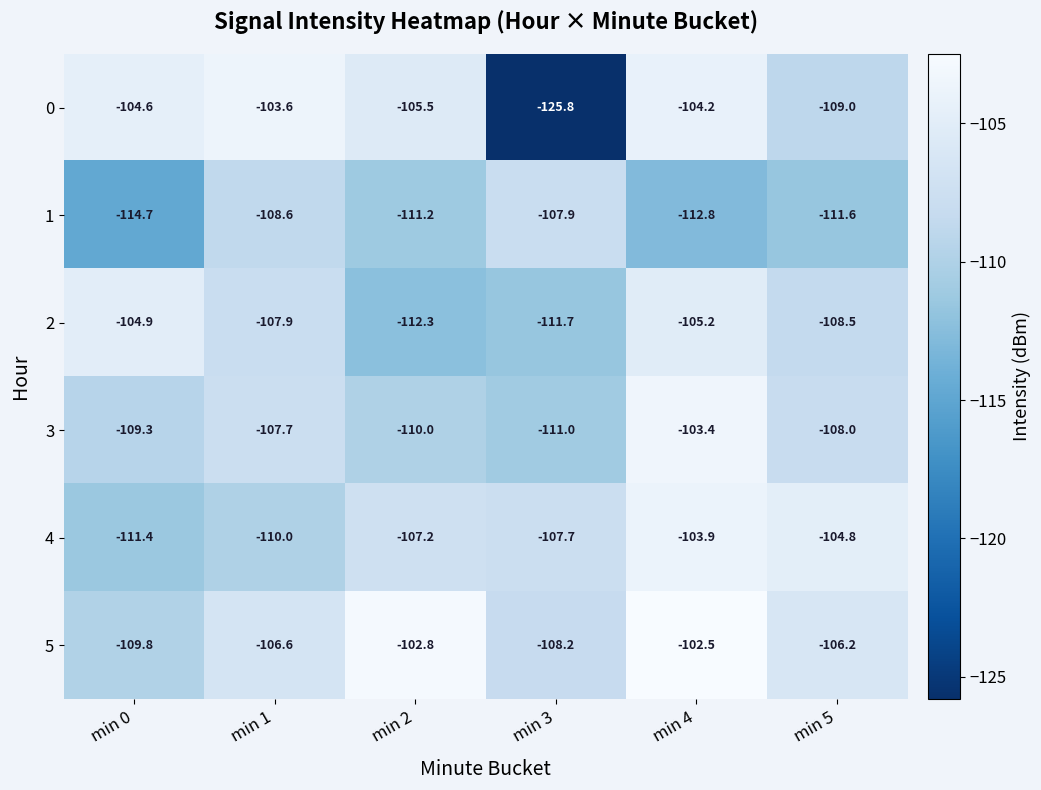

What is the spread (max minus min) of values at min 0?

10.1